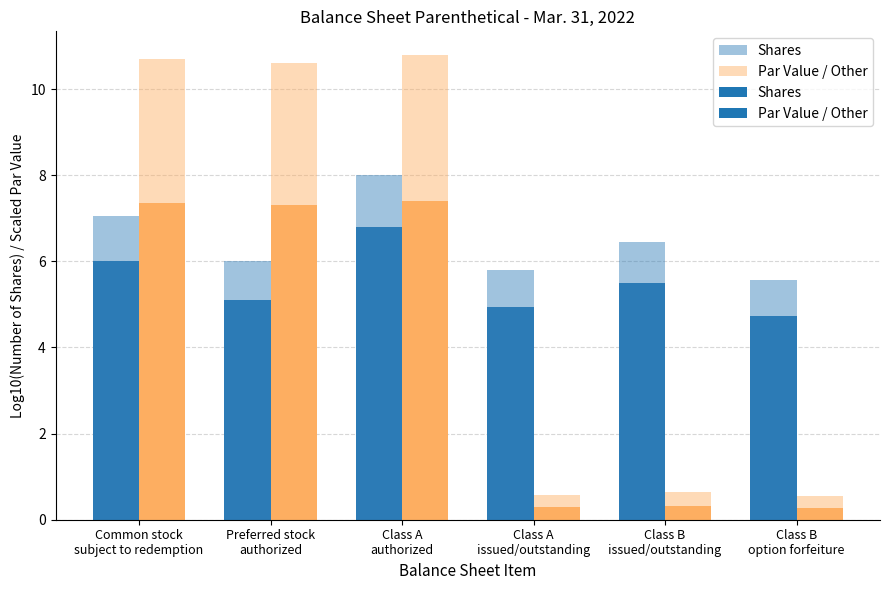

Which series has the largest range (max minus min)?

Par Value / Other